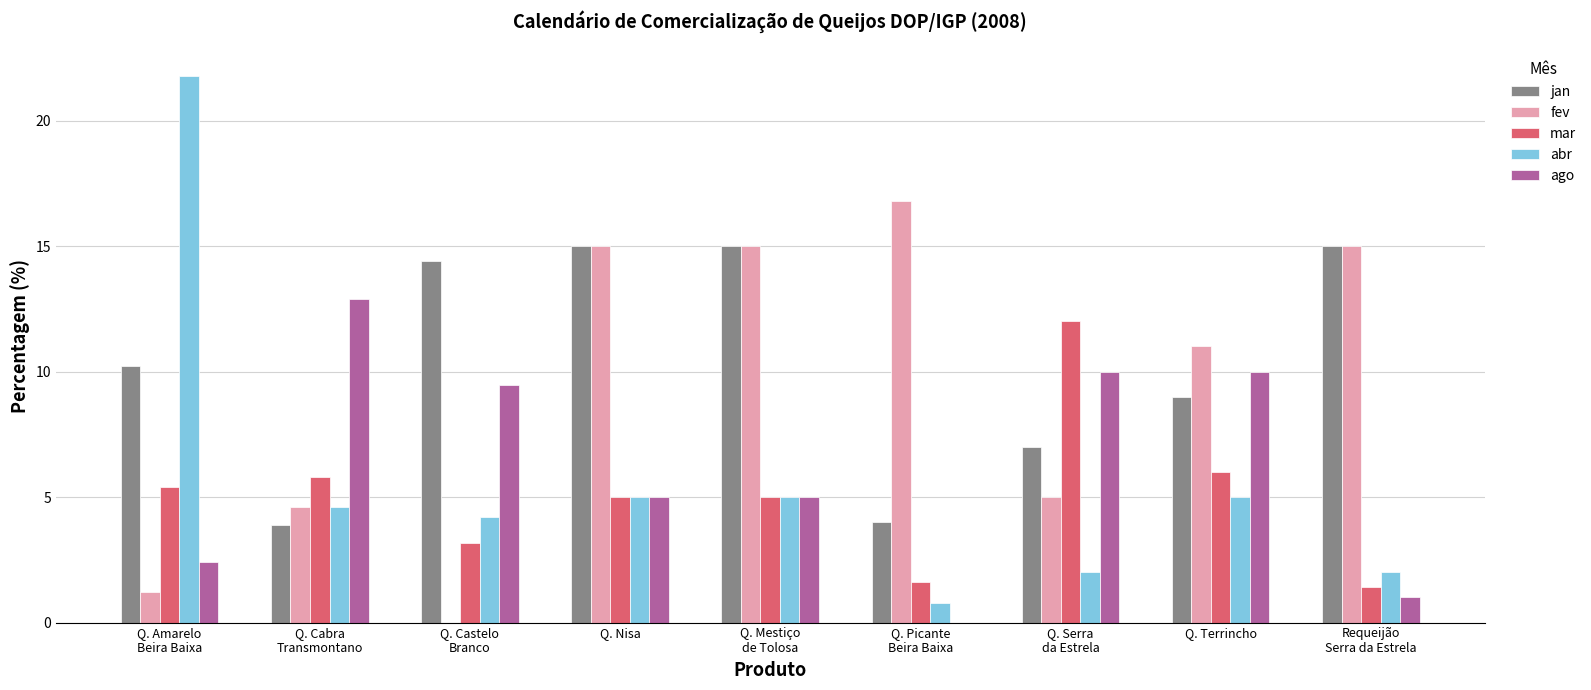

Reading left to right, what are all the values shown in this chart?

jan: 10.2	3.9	14.4	15.0	15.0	4.0	7.0	9.0	15.0
fev: 1.2	4.6	0.0	15.0	15.0	16.8	5.0	11.0	15.0
mar: 5.4	5.8	3.2	5.0	5.0	1.6	12.0	6.0	1.4
abr: 21.8	4.6	4.2	5.0	5.0	0.8	2.0	5.0	2.0
ago: 2.4	12.9	9.5	5.0	5.0	0.0	10.0	10.0	1.0